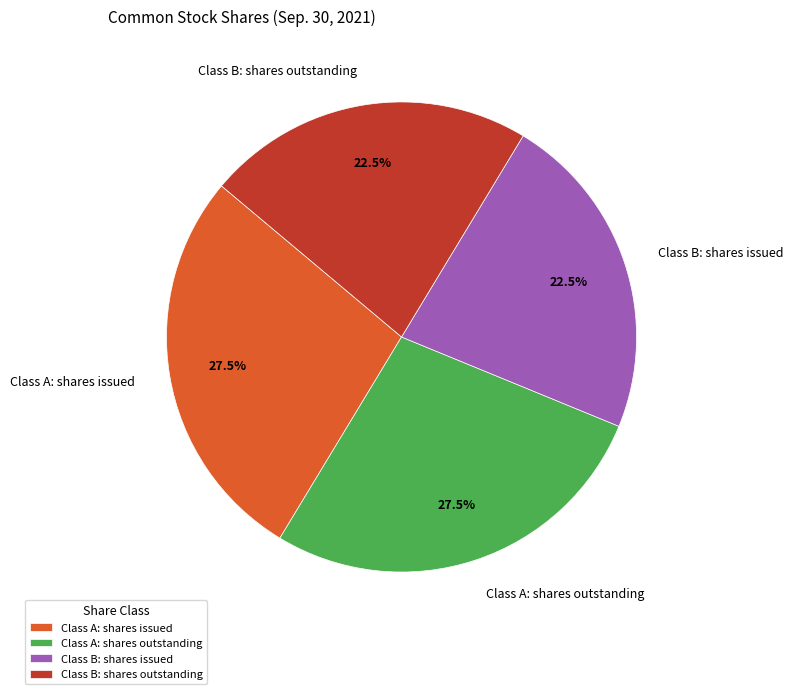

Does Class A: shares outstanding account for over 50% of the chart?

No